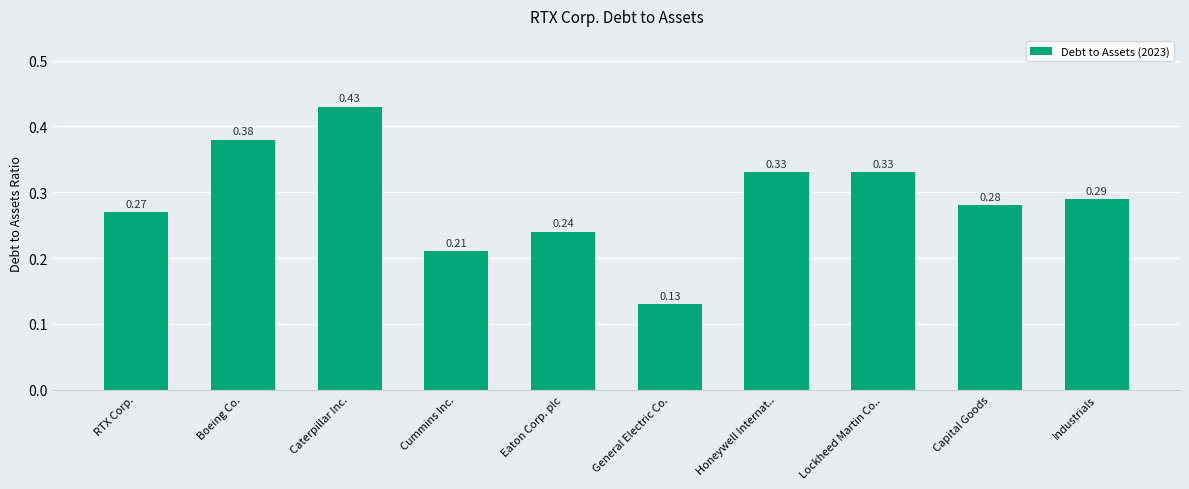

Does the chart contain any negative values?

No